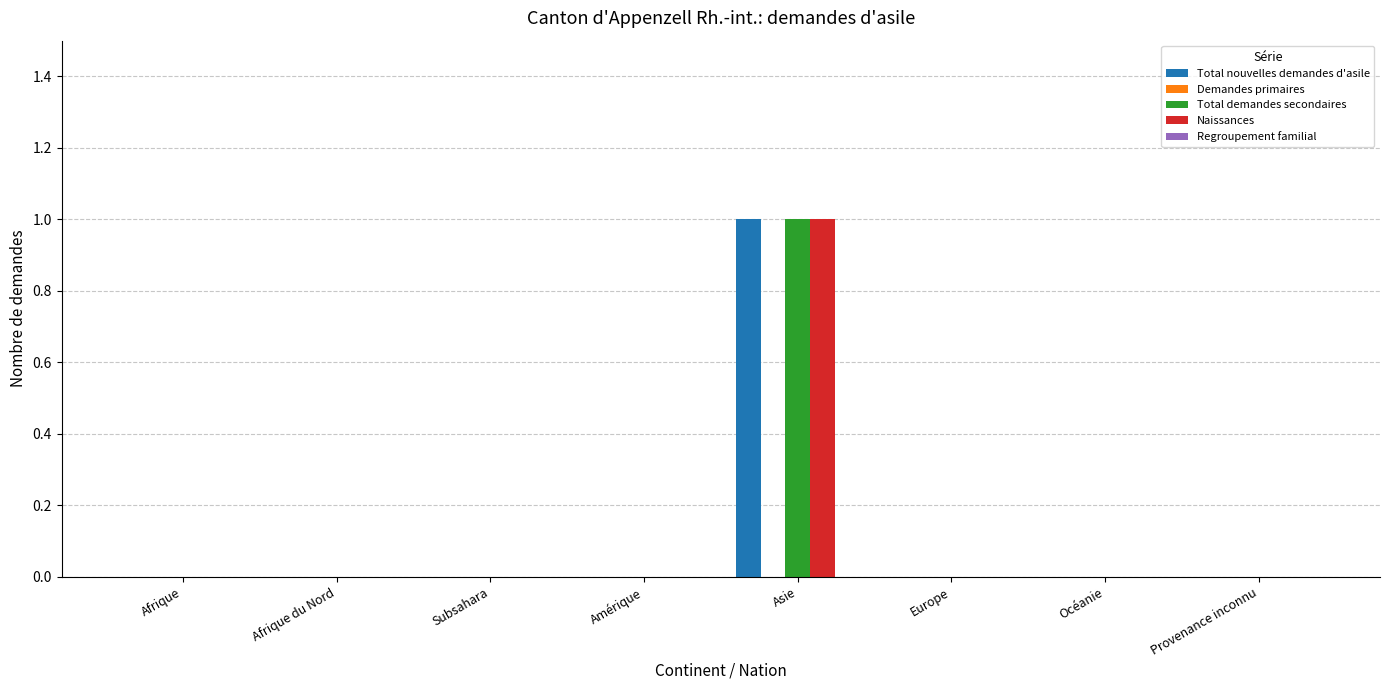

Which category has the highest value across all series?

Asie